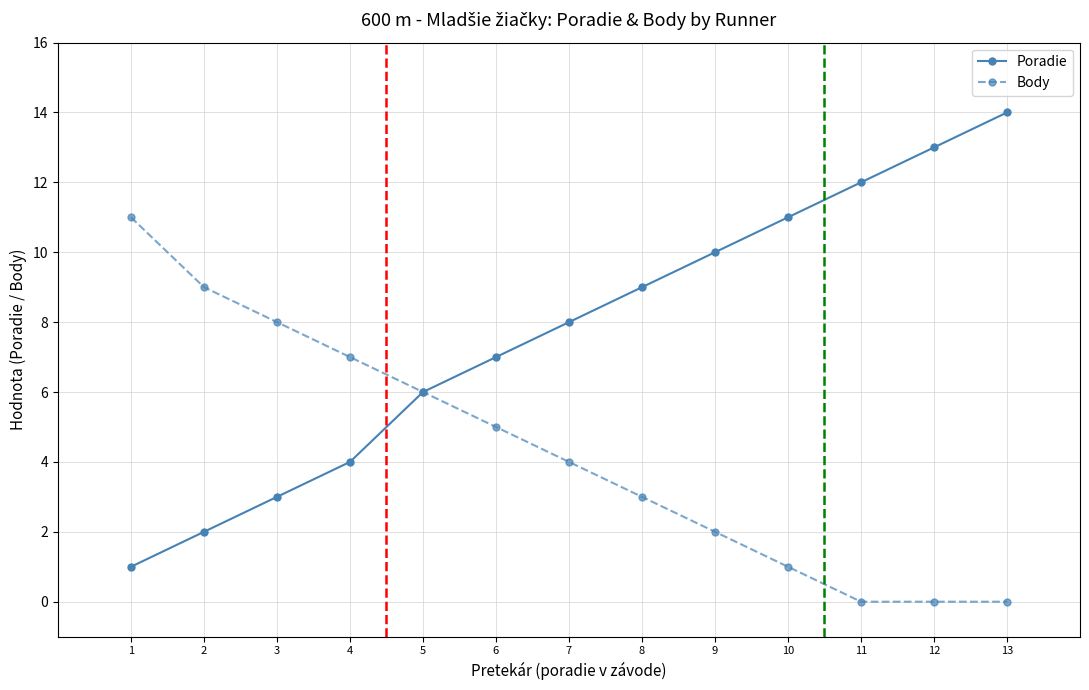

Which series has the widest spread of values?

Poradie